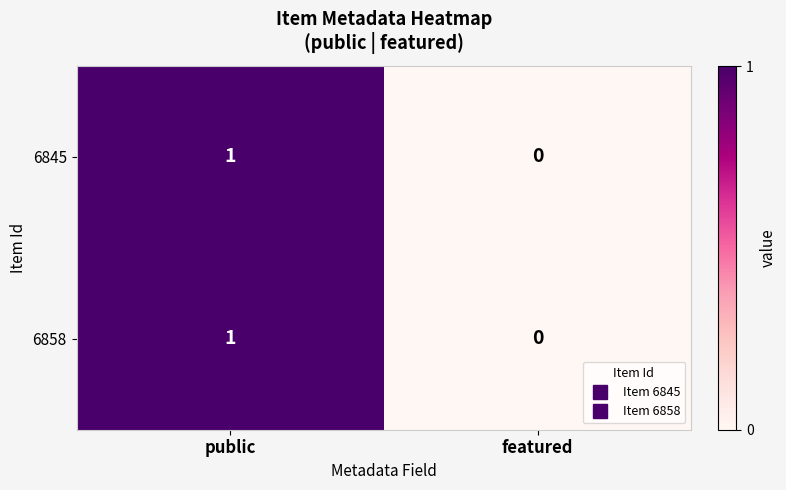

List the labels in order of 6858 value, largest first.

public, featured